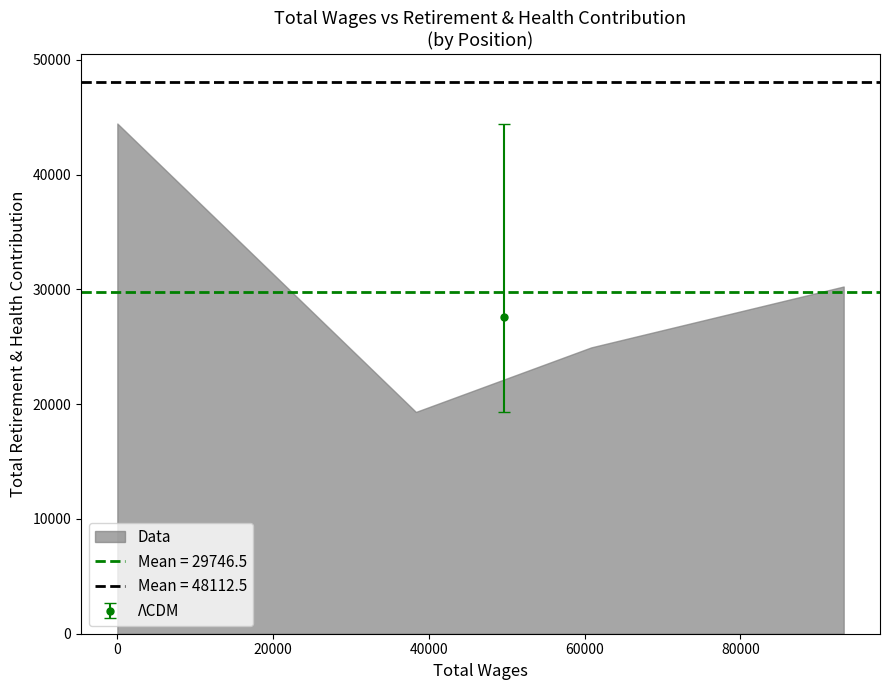

How many lines are shown in the chart?

1